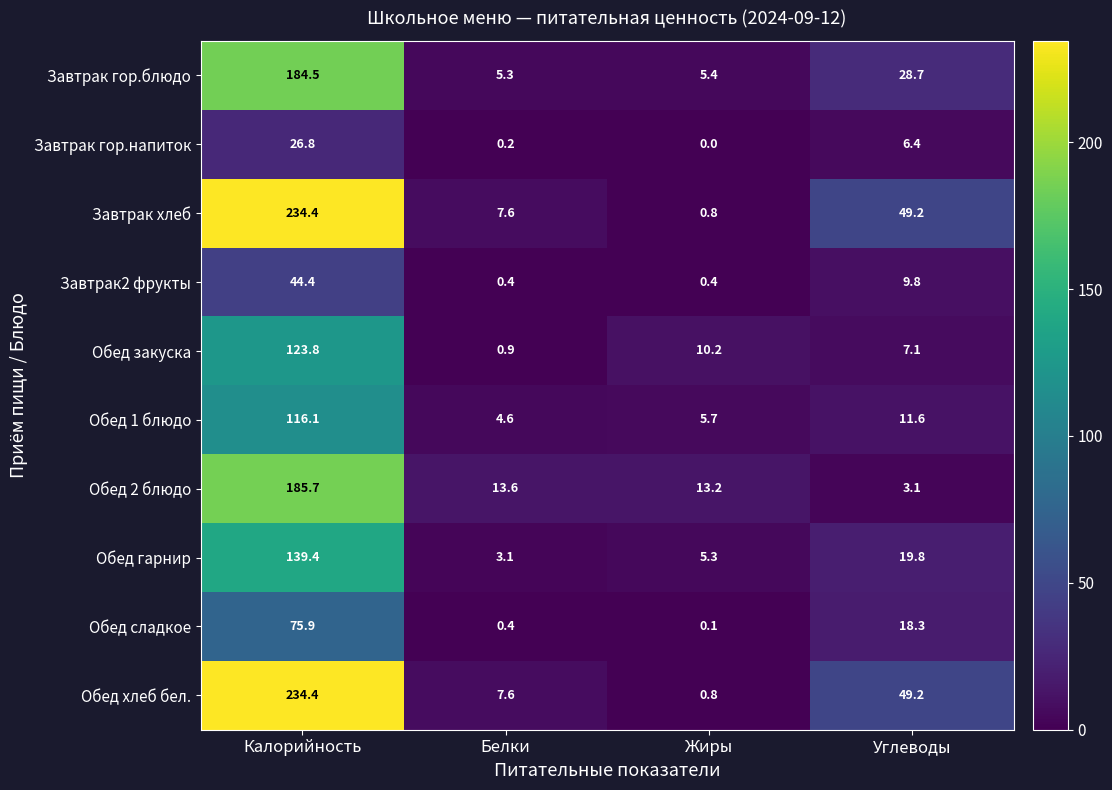

What is the difference between the second highest and second lowest values in the Обед закуска series?

3.1